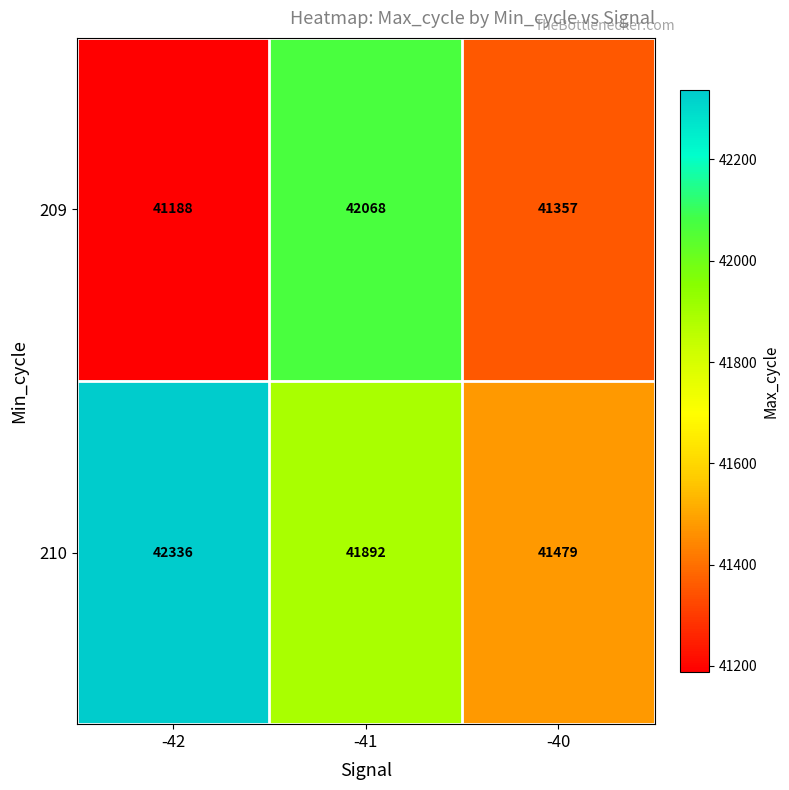

List the series in order of their overall mean, highest first.

210, 209